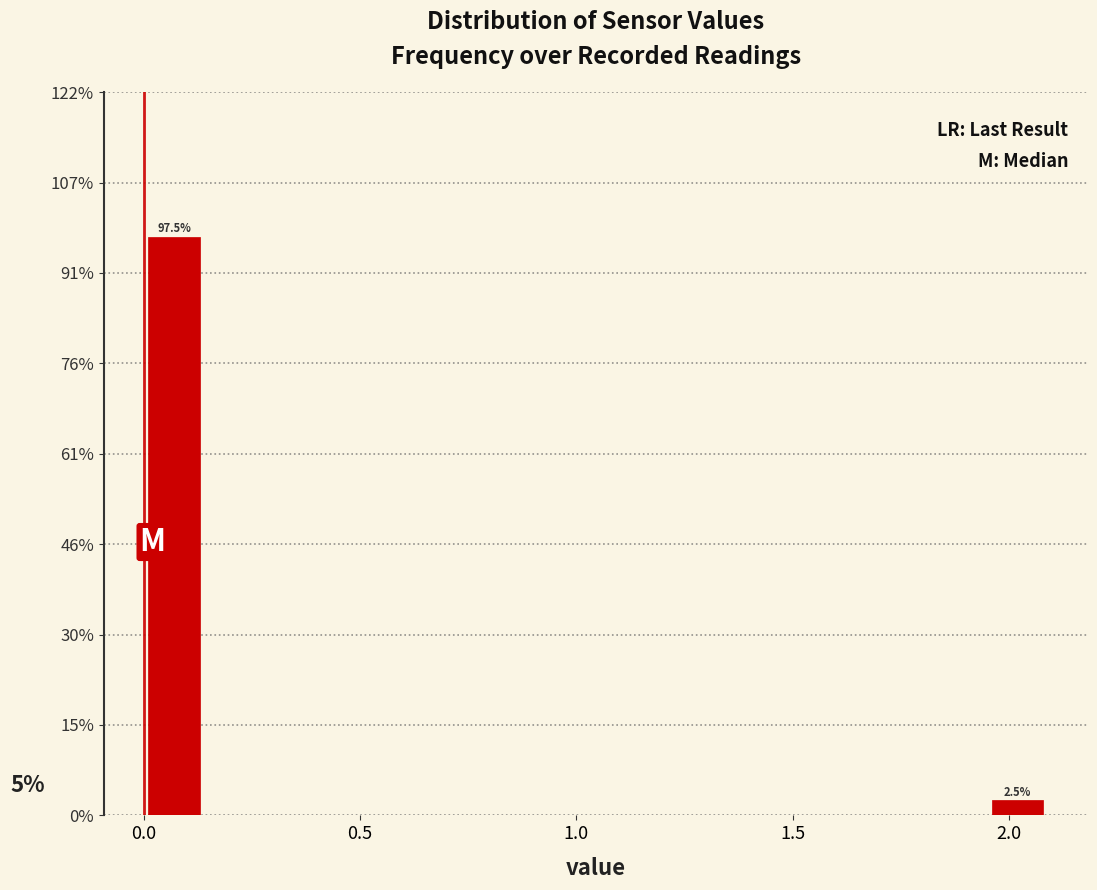

Read against the x-axis, roughly where is the centre of the tallest bar?

0.05